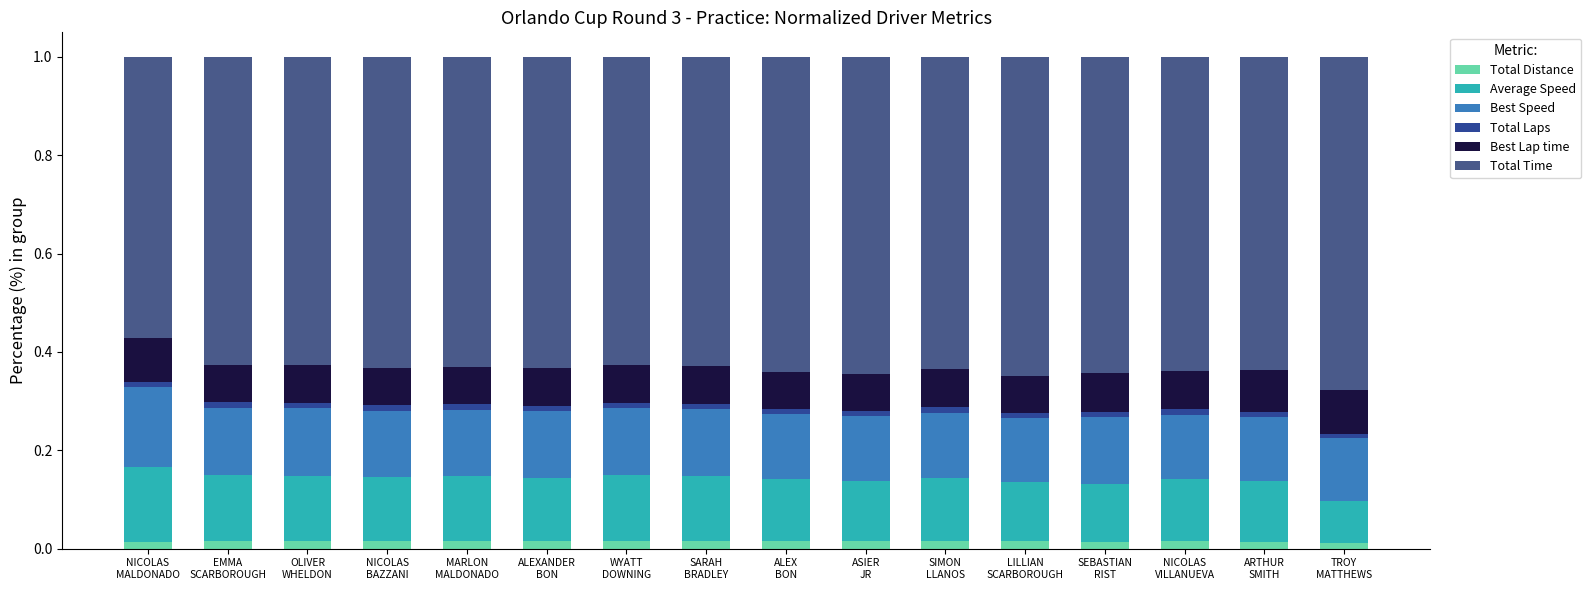

What is the sum of the Total Time values at TROY
MATTHEWS and OLIVER
WHELDON?

1.3